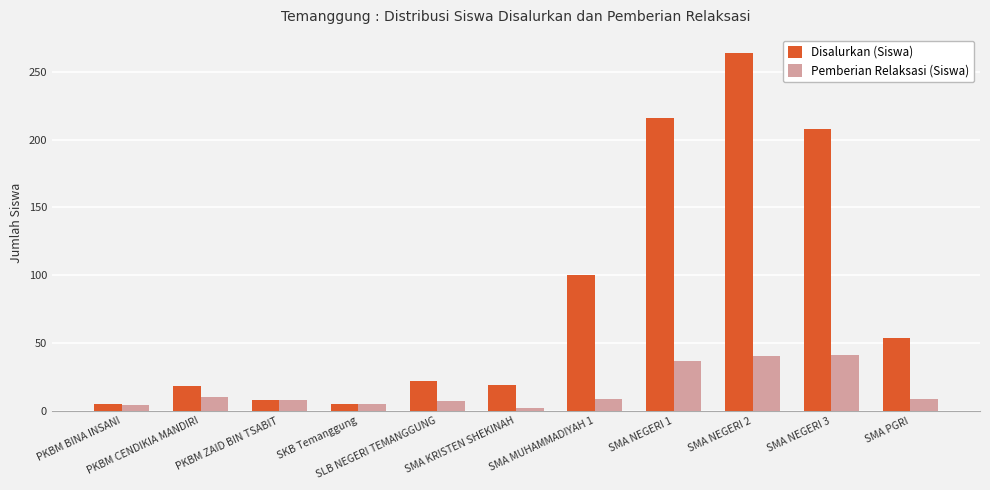

What is the total value across all series at SMA NEGERI 2?

304